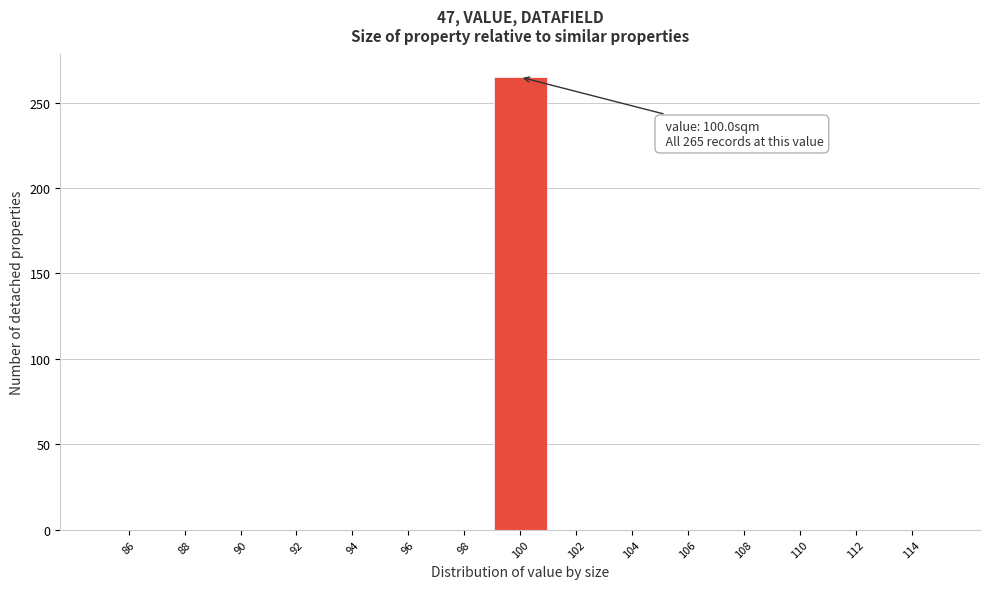

Over which range of the x-axis is the bar tallest?

99 to 101